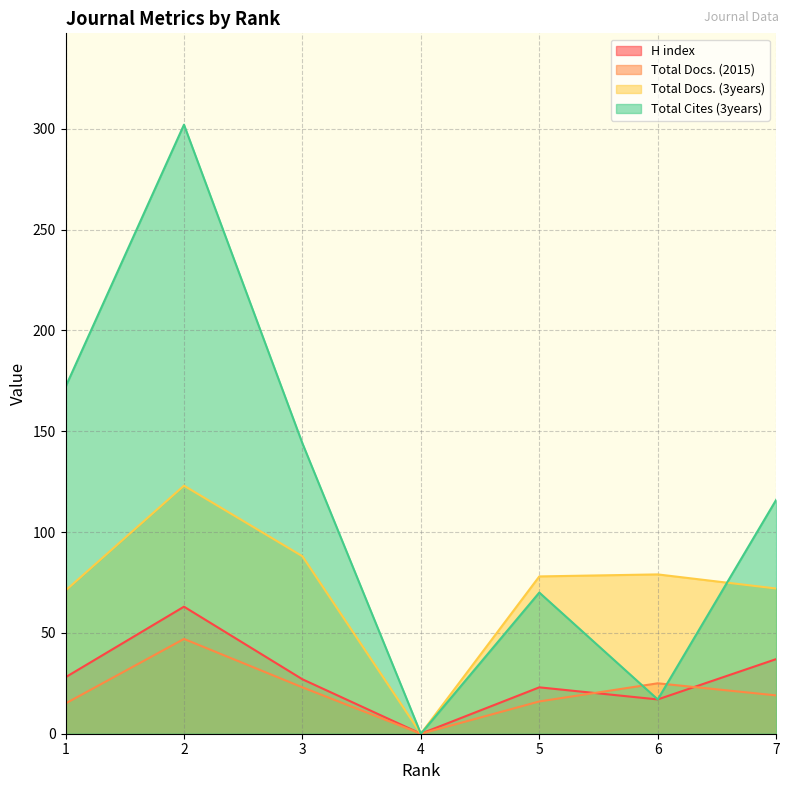

Which category has the lowest value in the Total Cites (3years) series?

4